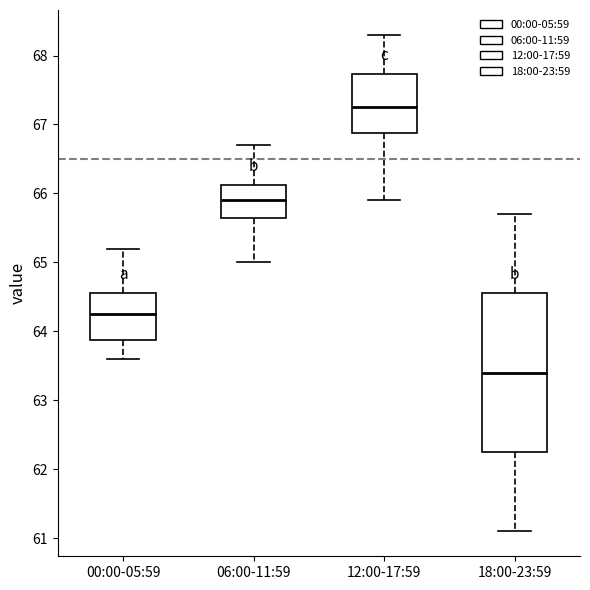

Which box has the lowest median line?

18:00-23:59